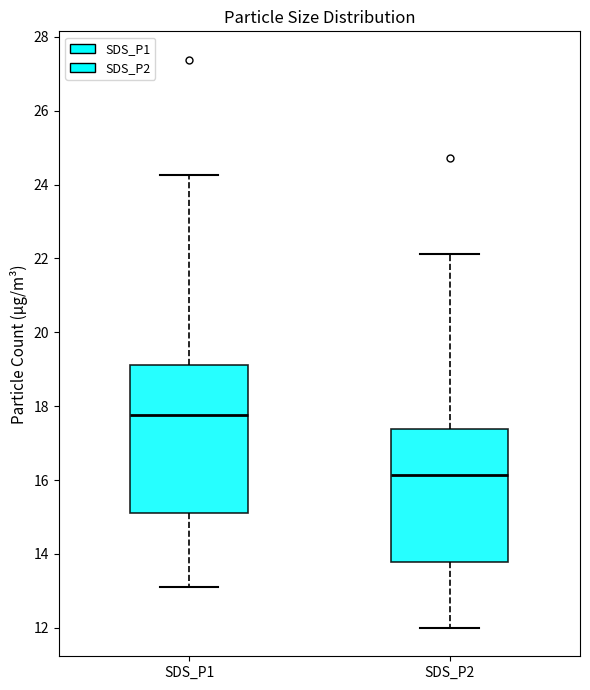

Comparing the boxes themselves (not the whiskers), which one is the tallest?

SDS_P1